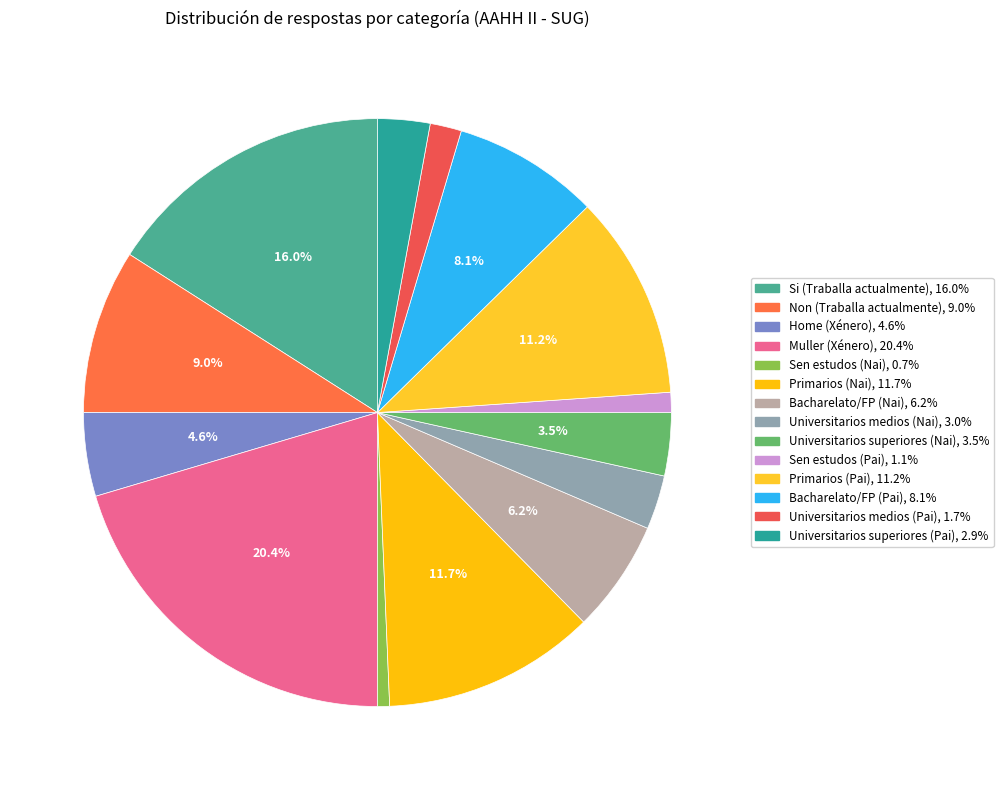

To the nearest percent, what is the combined percentage of Primarios (Pai) and Universitarios superiores (Nai)?

15%